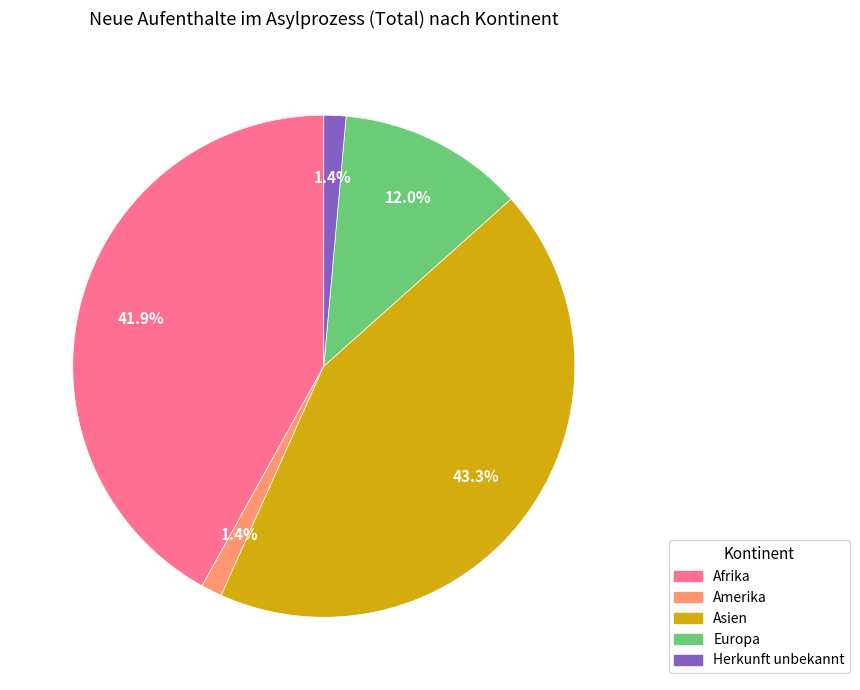

Is there a majority slice in this chart?

No